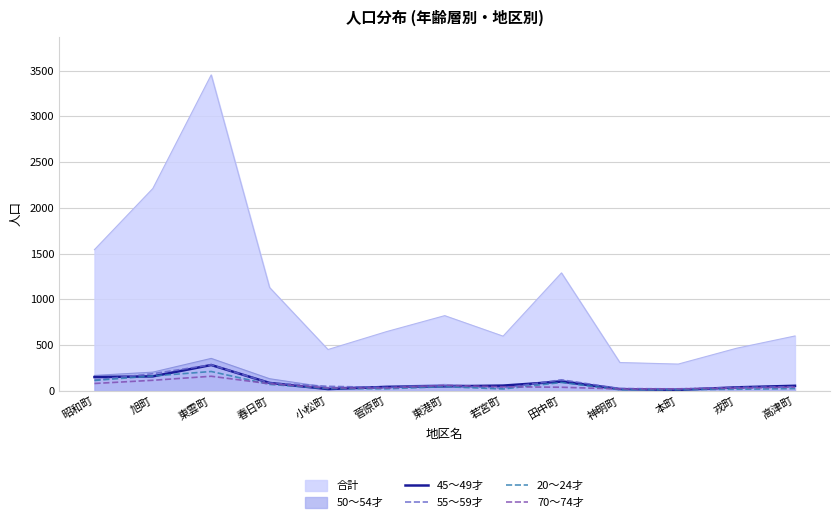

How many values in the 70～74才 series exceed 43?

6